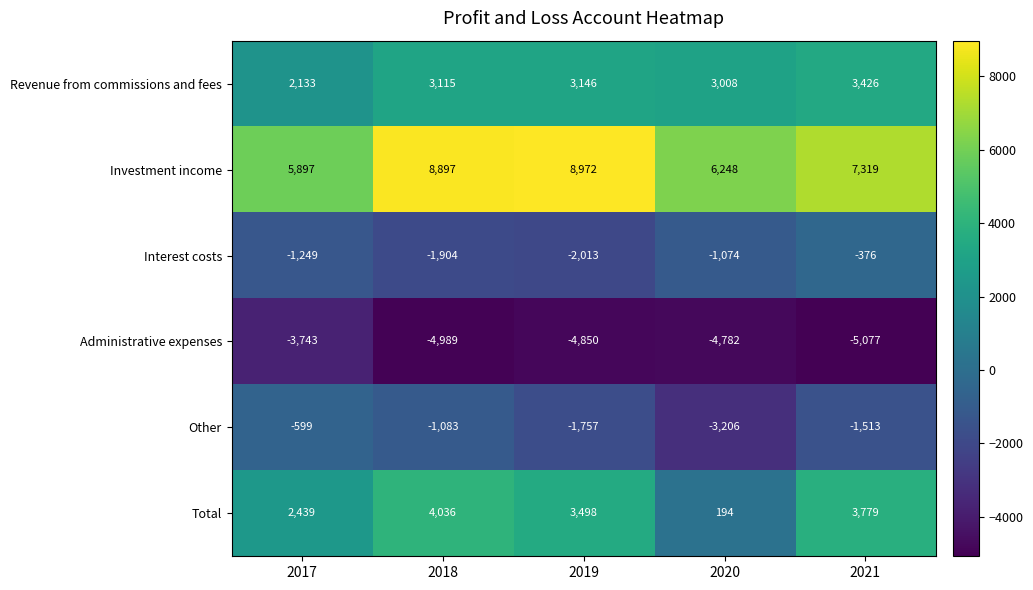

Reading left to right, transcribe all the data shown in this chart.

Revenue from commissions and fees: 2017=2133	2018=3115	2019=3146	2020=3008	2021=3426
Investment income: 2017=5897	2018=8897	2019=8972	2020=6248	2021=7319
Interest costs: 2017=-1249	2018=-1904	2019=-2013	2020=-1074	2021=-376
Administrative expenses: 2017=-3743	2018=-4989	2019=-4850	2020=-4782	2021=-5077
Other: 2017=-599	2018=-1083	2019=-1757	2020=-3206	2021=-1513
Total: 2017=2439	2018=4036	2019=3498	2020=194	2021=3779